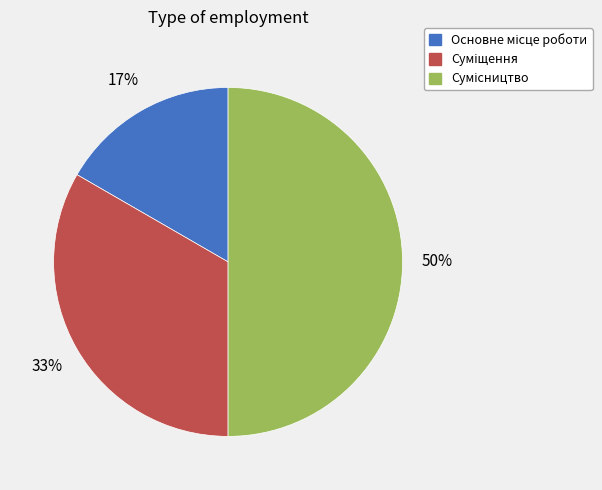

To the nearest percent, what is the average slice percentage?

33%